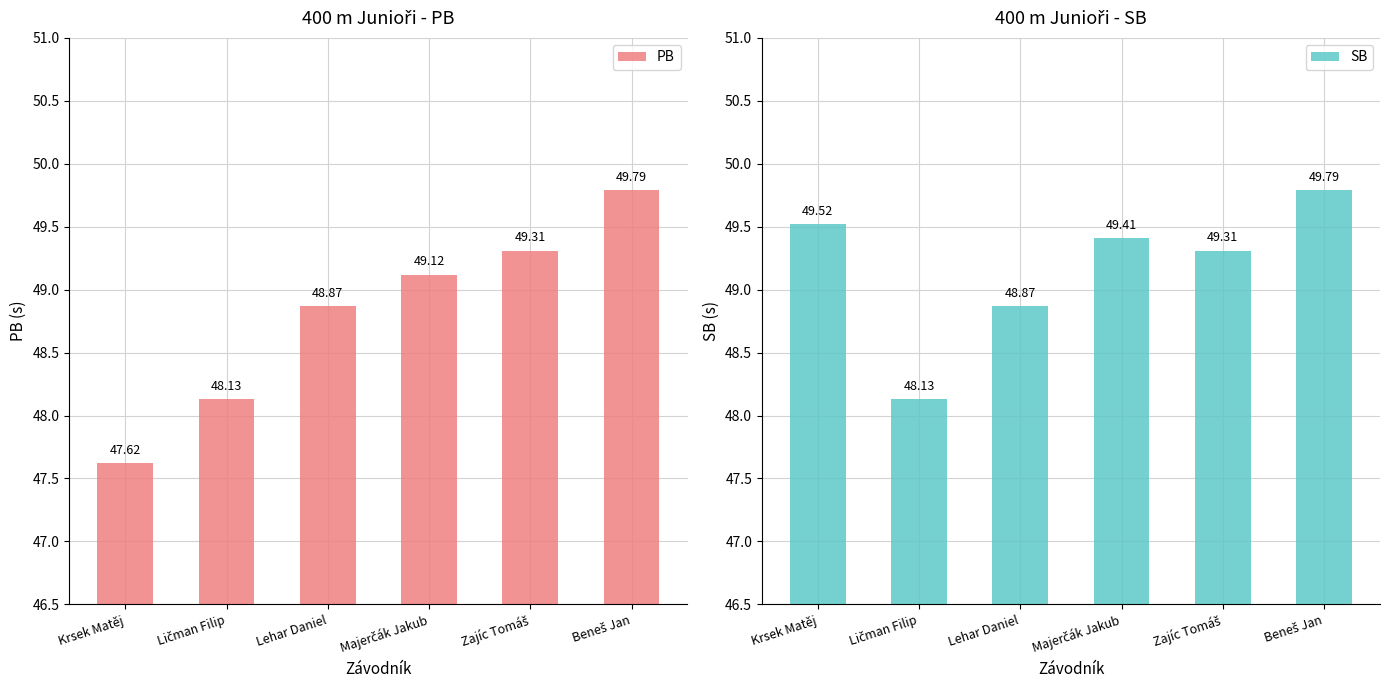

Where does the PB series first go above 49?

Majerčák Jakub